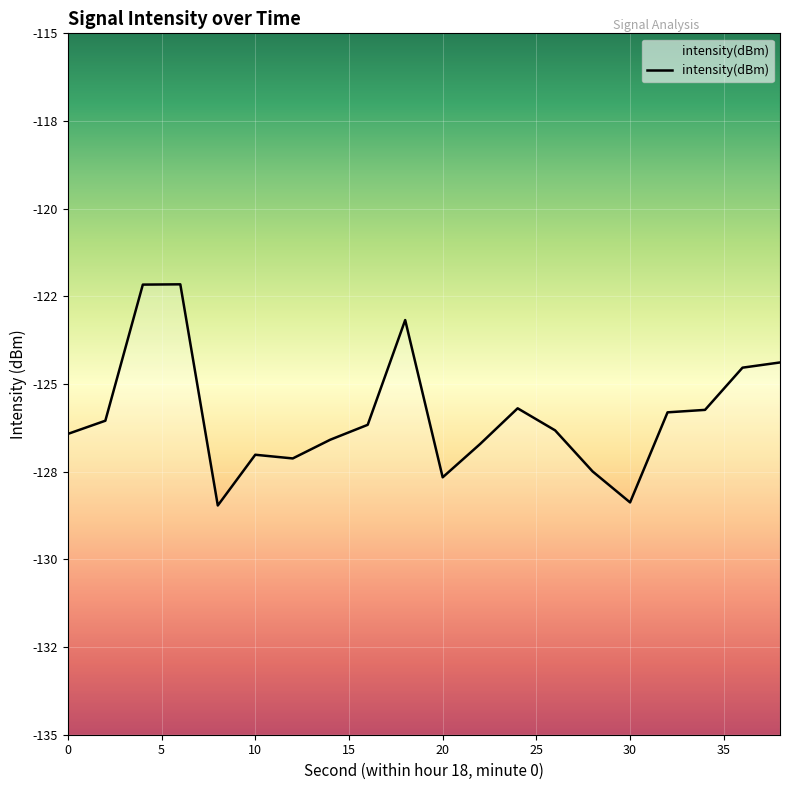

Rank the categories by value from highest to lowest.

6, 4, 18, 38, 36, 24, 34, 32, 2, 16, 26, 0, 14, 22, 10, 12, 28, 20, 30, 8